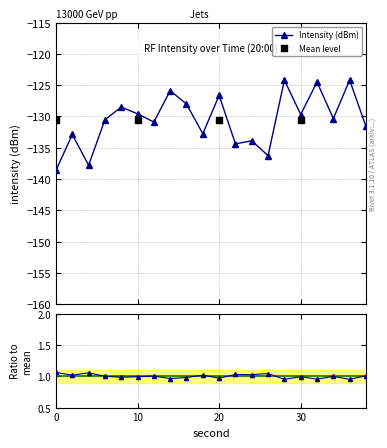

Which has a higher value, 0 or 14?

14